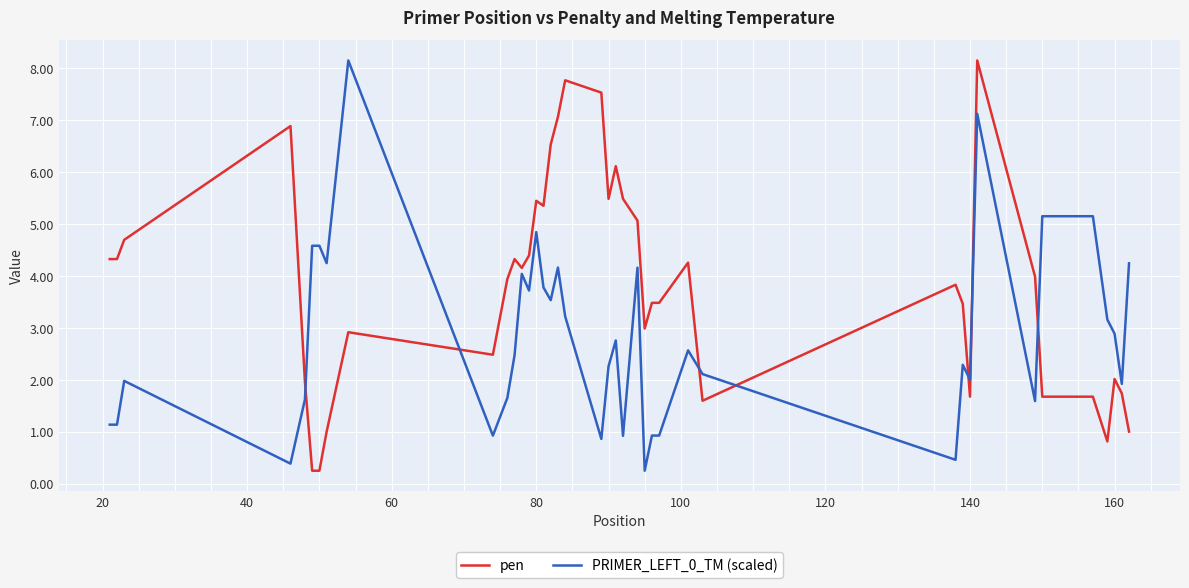

List the series in order of their overall mean, highest first.

pen, PRIMER_LEFT_0_TM (scaled)